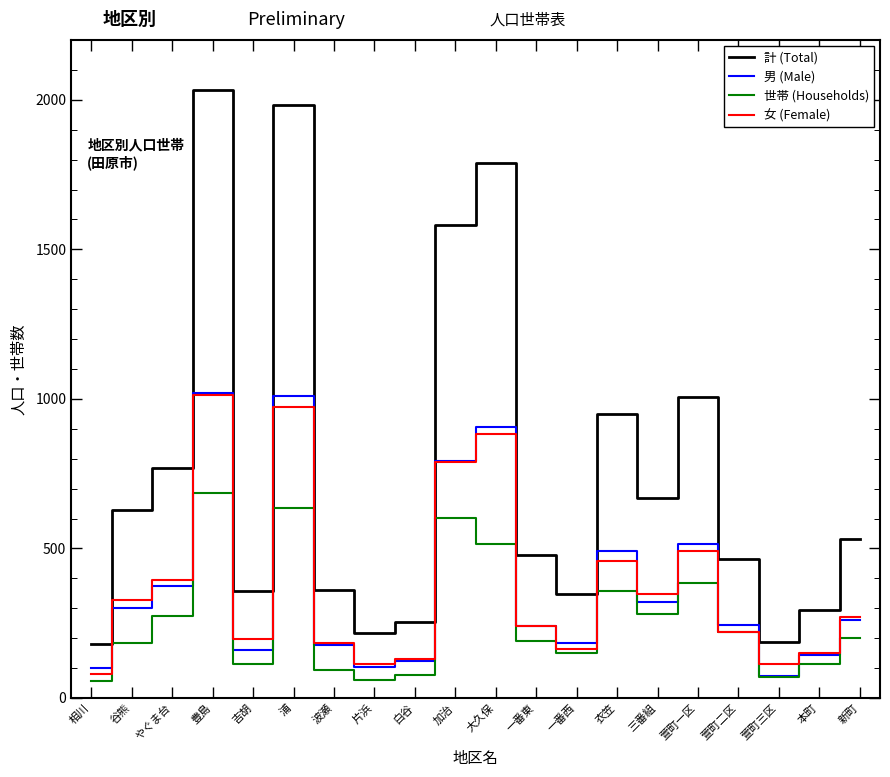

What position from the left is 谷熊?

2